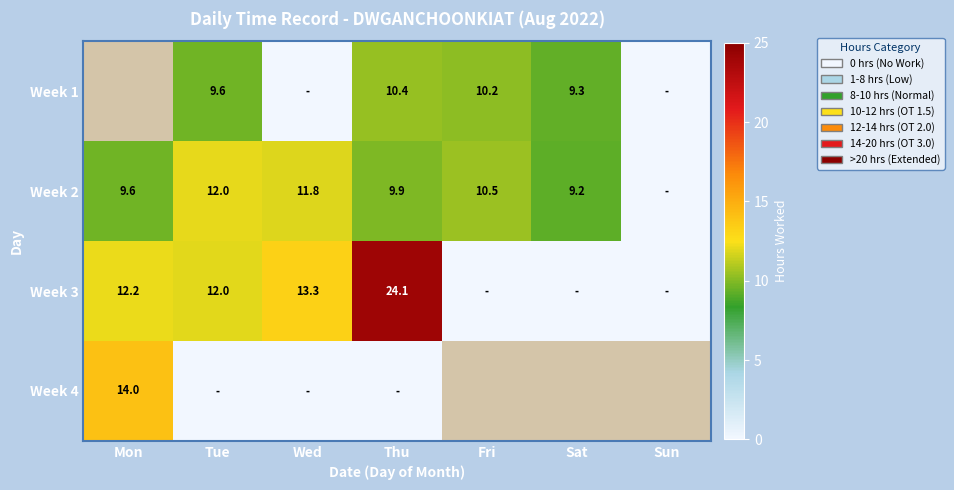

The Week 4 series shows 5.5 at Mon. True or false?

False